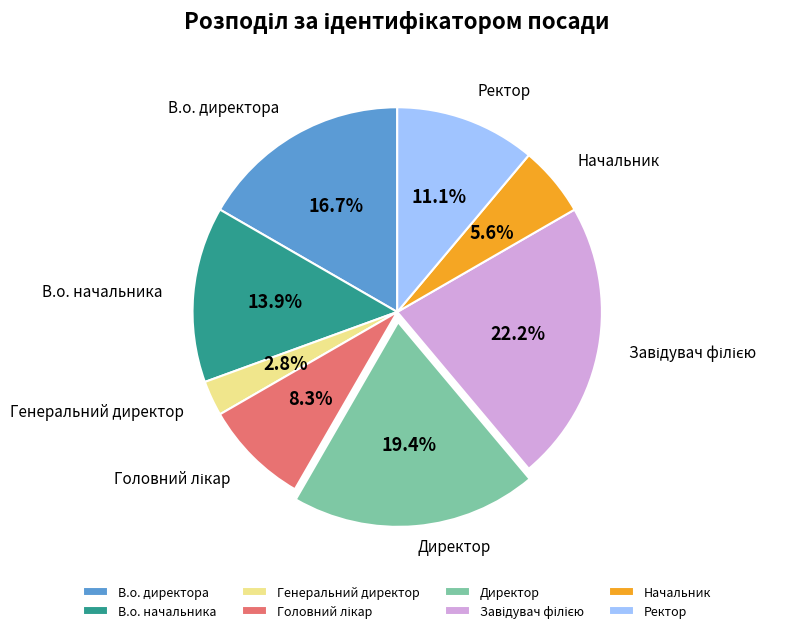

Which category has the smallest portion of the pie?

Генеральний директор